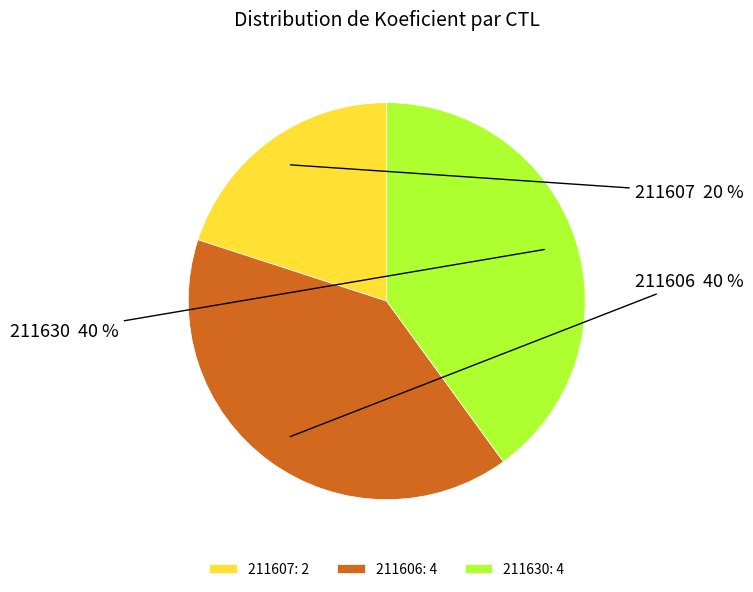

To the nearest percent, what portion does 211607 represent?

20%